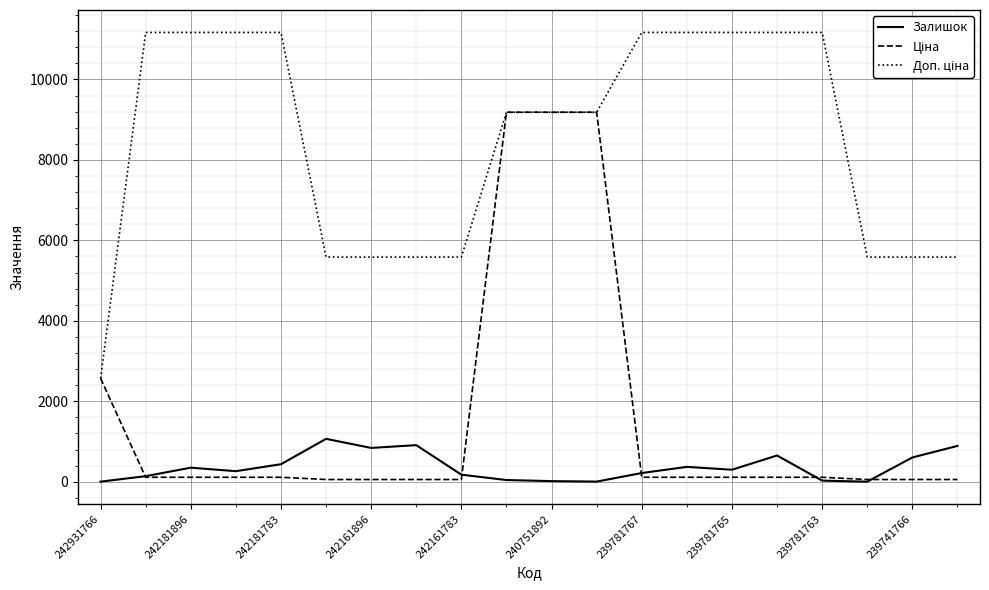

What is the greatest value displayed?

11169.0